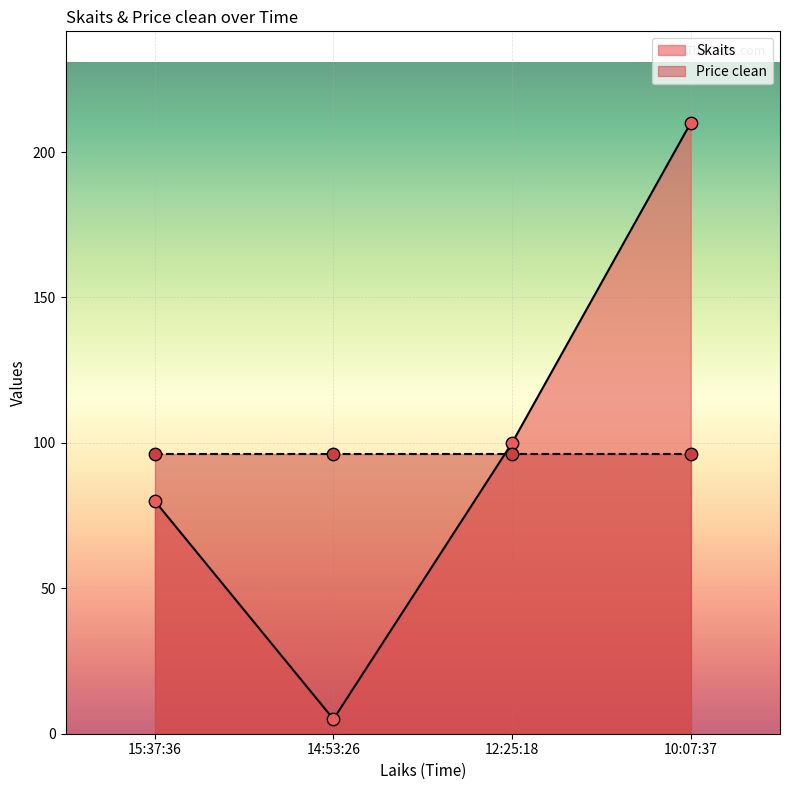

What is the ratio of the value at 14:53:26 to the value at 15:37:36?

0.1